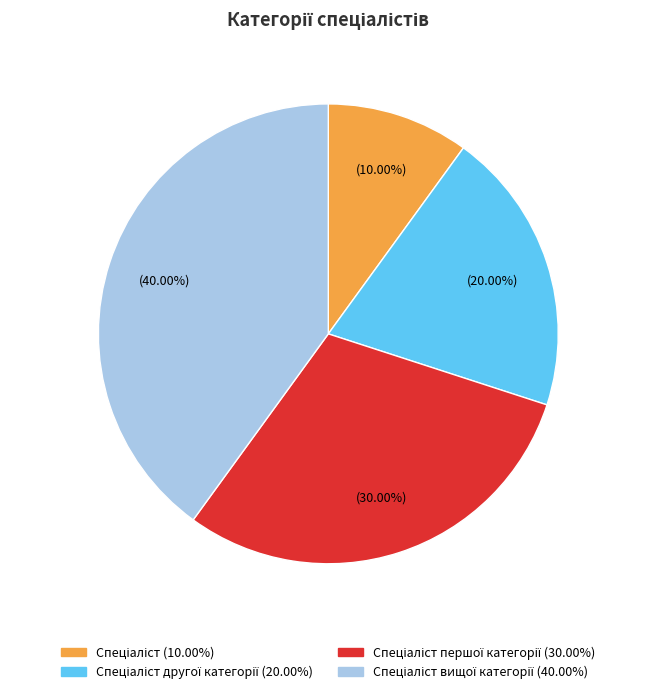

Is there any slice that represents more than half of the pie?

No